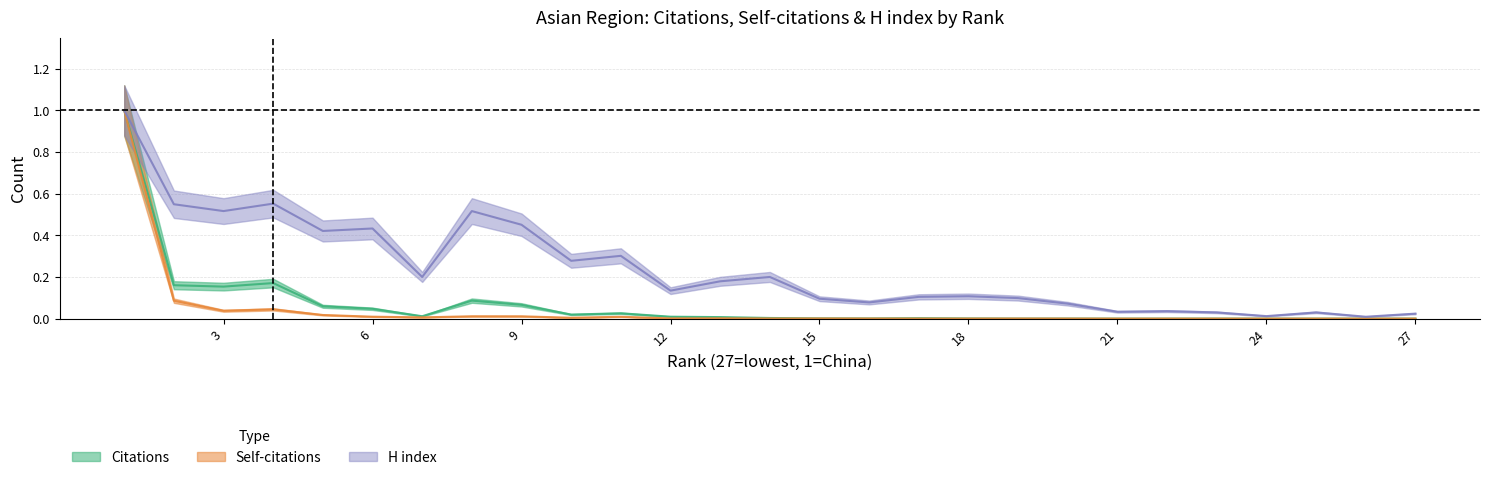

How many values in Citations are above zero?

26